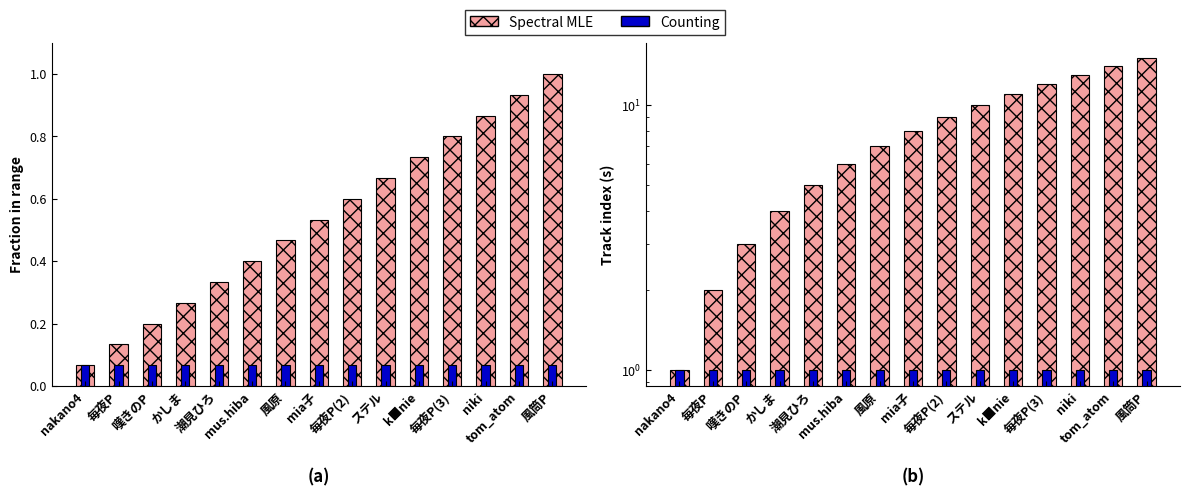

What is the lowest value of the Counting series?

1